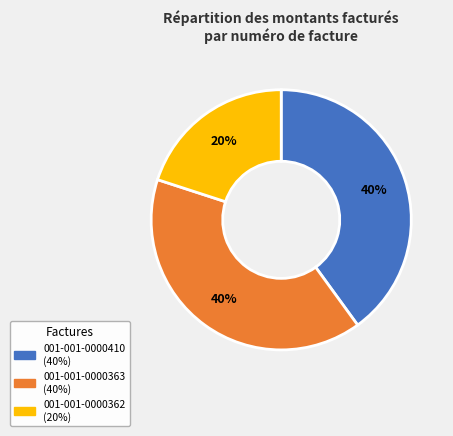

To the nearest percent, what is the average slice percentage?

33%